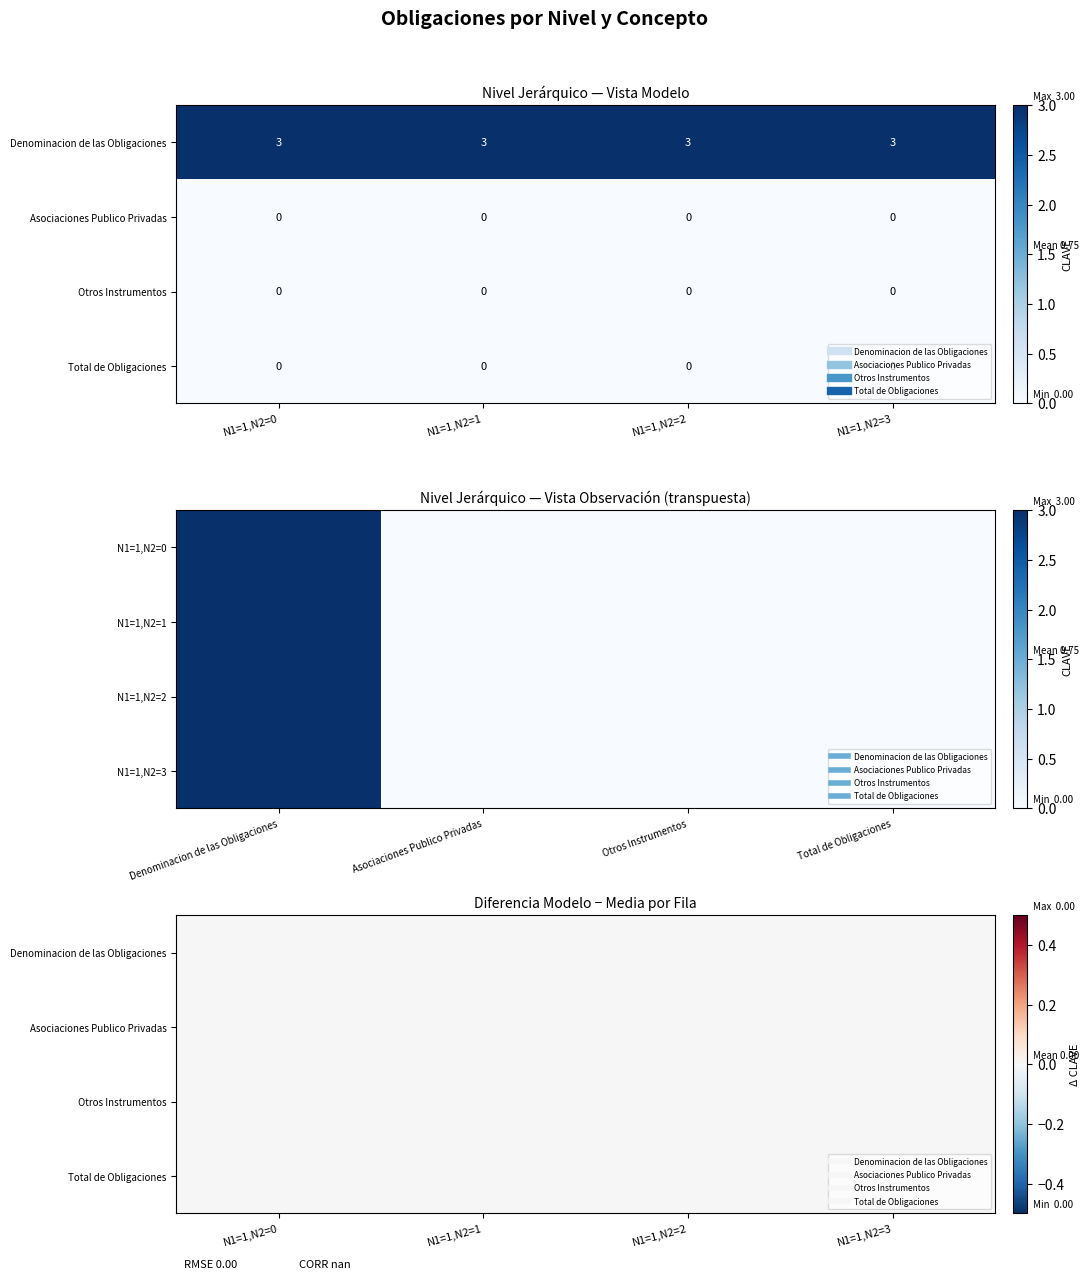

How many categories are shown in the chart?

4